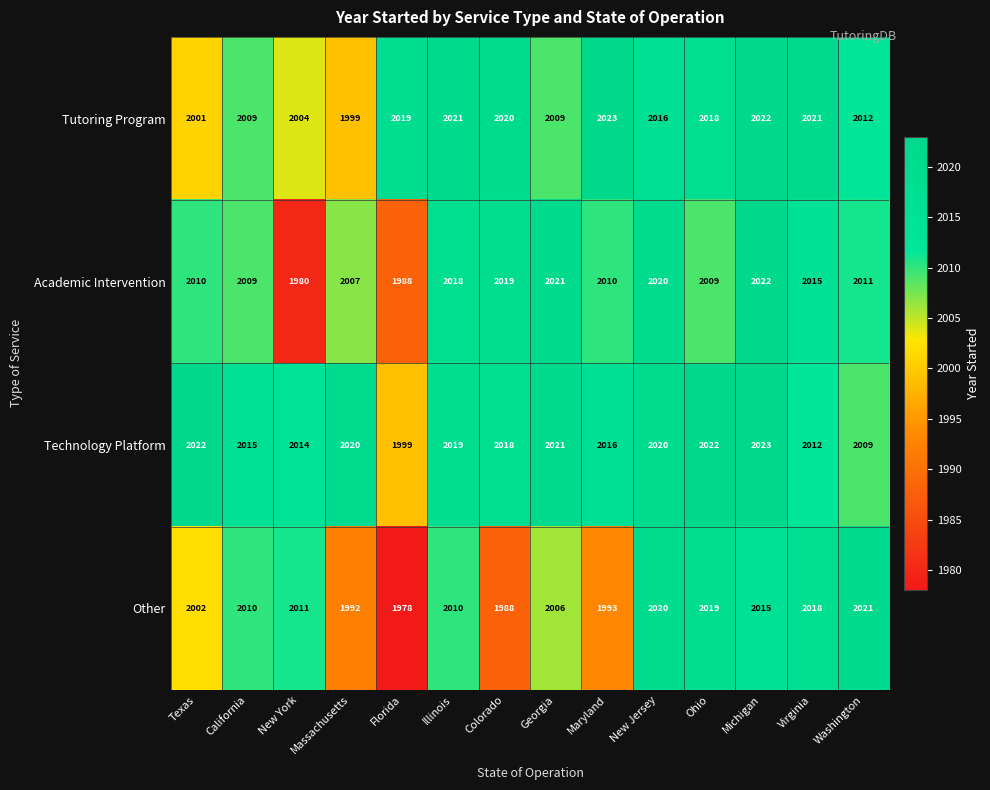

True or false: Tutoring Program has a value of 677 at Michigan.

False